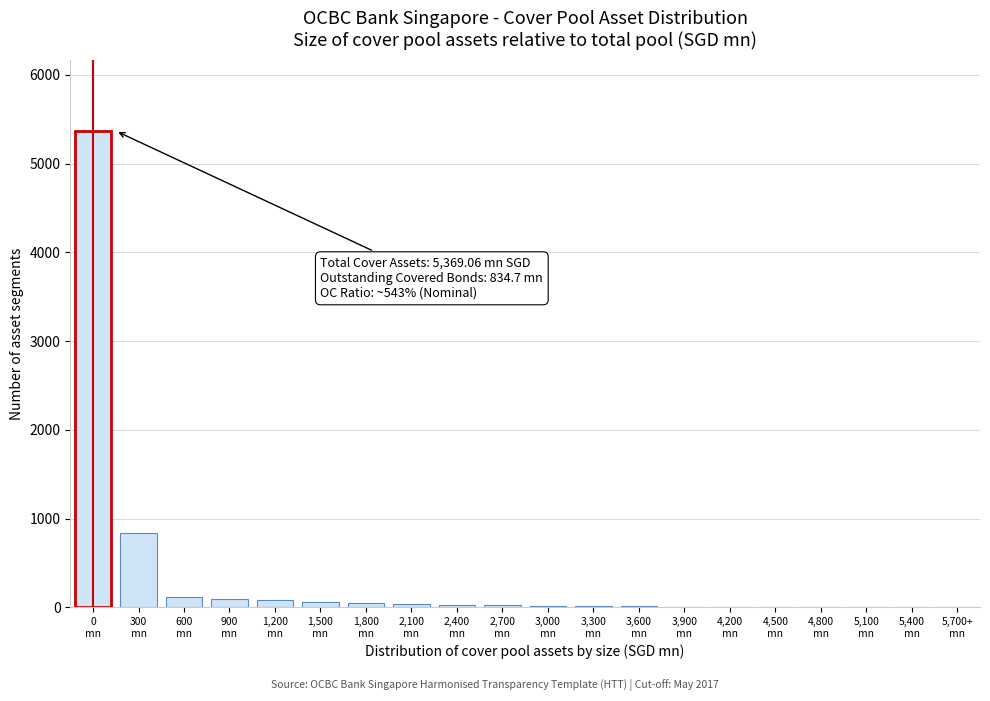

What is the maximum value shown in the chart?

5369.1